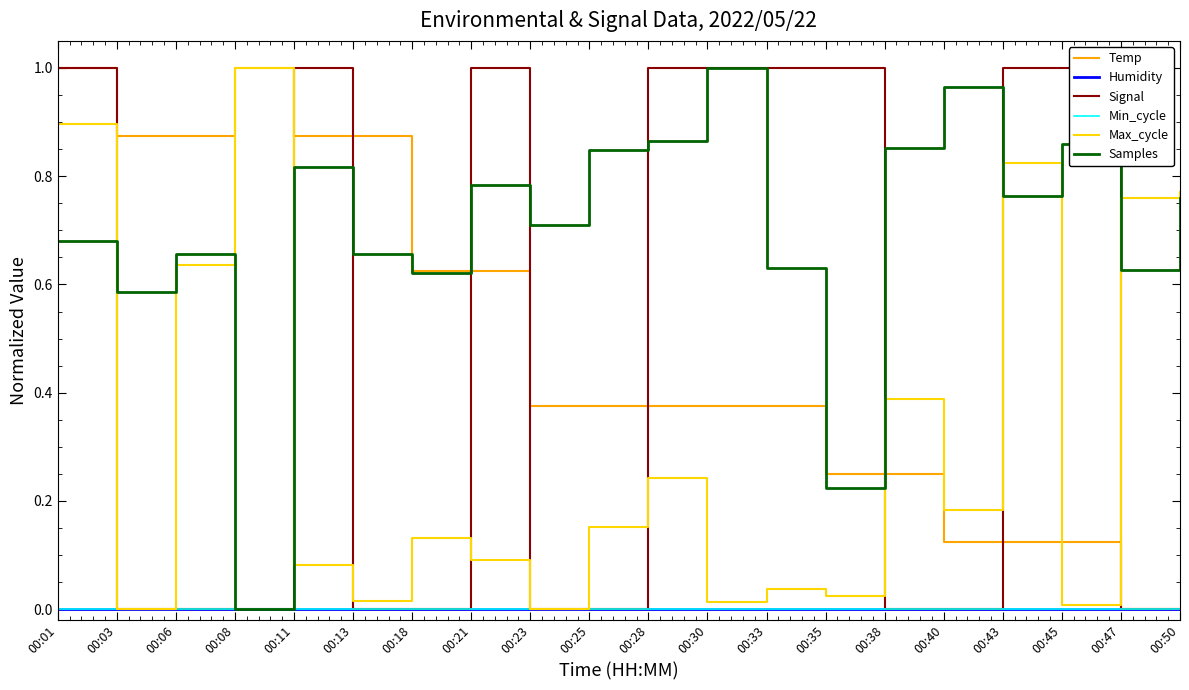

Is this an area chart (filled region under the line)?

No